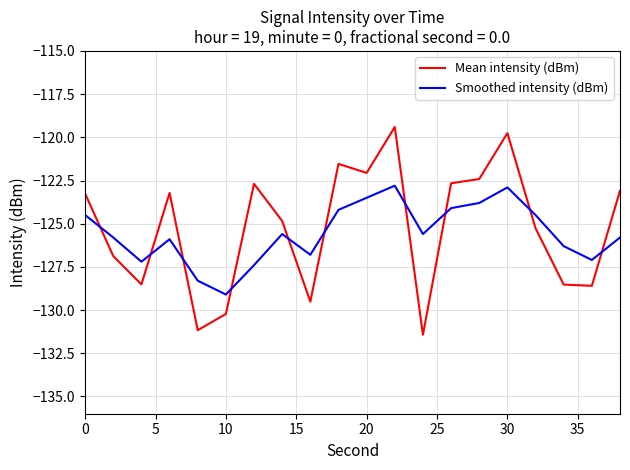

What is the minimum value for Mean intensity (dBm)?

-131.4